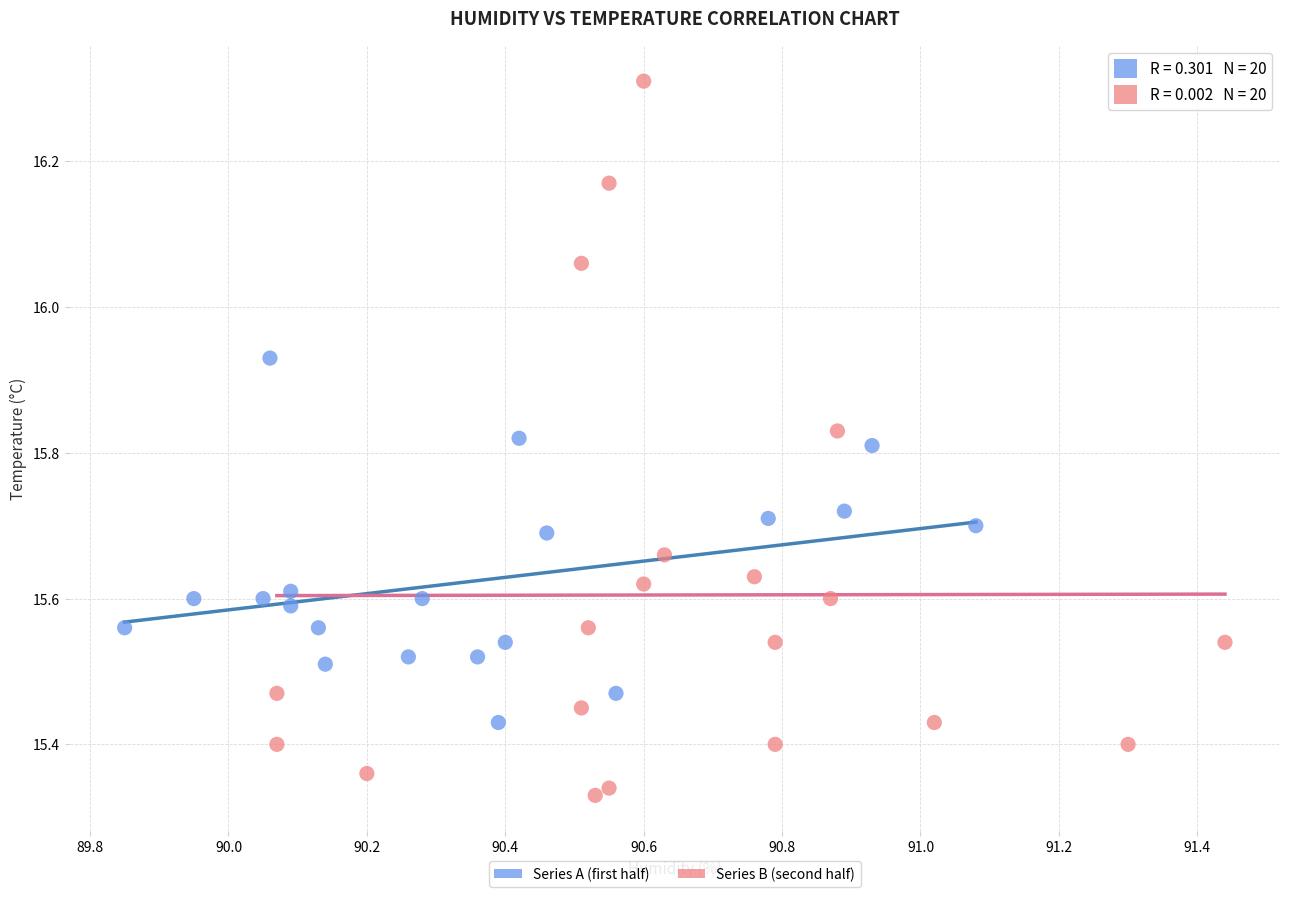

Which series has the widest spread of Y values?

Series B (second half)